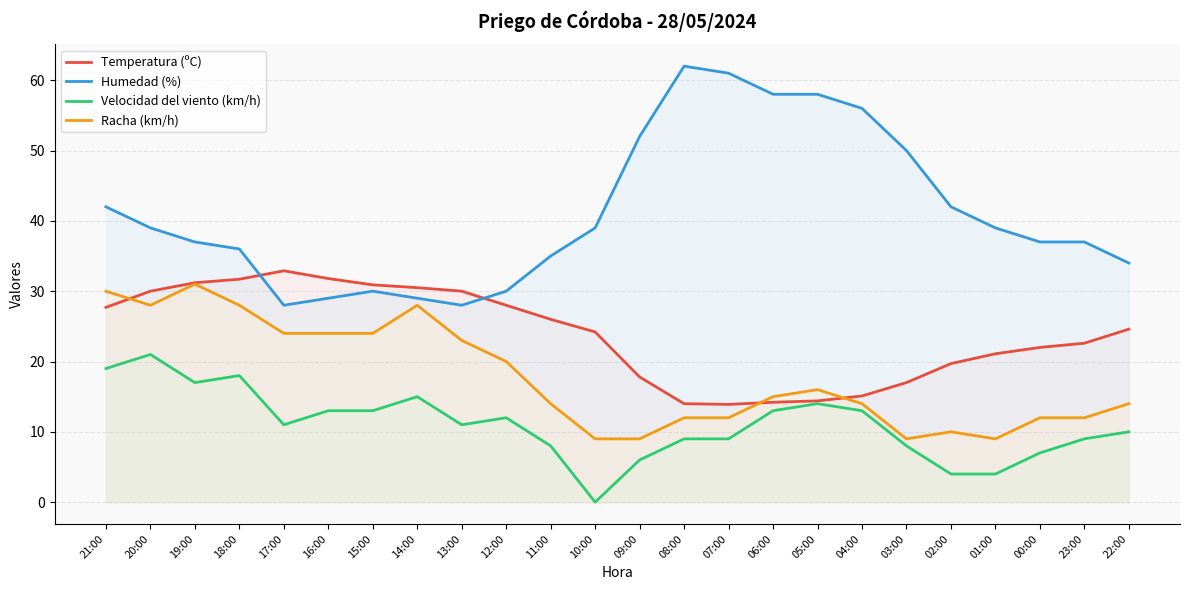

Reading left to right, list all the values displayed in this chart.

Temperatura (ºC): 21:00=27.7	20:00=30.0	19:00=31.2	18:00=31.7	17:00=32.9	16:00=31.8	15:00=30.9	14:00=30.5	13:00=30.0	12:00=28.0	11:00=26.0	10:00=24.2	09:00=17.8	08:00=14.0	07:00=13.9	06:00=14.2	05:00=14.4	04:00=15.1	03:00=17.0	02:00=19.7	01:00=21.1	00:00=22.0	23:00=22.6	22:00=24.6
Humedad (%): 21:00=42.0	20:00=39.0	19:00=37.0	18:00=36.0	17:00=28.0	16:00=29.0	15:00=30.0	14:00=29.0	13:00=28.0	12:00=30.0	11:00=35.0	10:00=39.0	09:00=52.0	08:00=62.0	07:00=61.0	06:00=58.0	05:00=58.0	04:00=56.0	03:00=50.0	02:00=42.0	01:00=39.0	00:00=37.0	23:00=37.0	22:00=34.0
Velocidad del viento (km/h): 21:00=19.0	20:00=21.0	19:00=17.0	18:00=18.0	17:00=11.0	16:00=13.0	15:00=13.0	14:00=15.0	13:00=11.0	12:00=12.0	11:00=8.0	10:00=0.0	09:00=6.0	08:00=9.0	07:00=9.0	06:00=13.0	05:00=14.0	04:00=13.0	03:00=8.0	02:00=4.0	01:00=4.0	00:00=7.0	23:00=9.0	22:00=10.0
Racha (km/h): 21:00=30.0	20:00=28.0	19:00=31.0	18:00=28.0	17:00=24.0	16:00=24.0	15:00=24.0	14:00=28.0	13:00=23.0	12:00=20.0	11:00=14.0	10:00=9.0	09:00=9.0	08:00=12.0	07:00=12.0	06:00=15.0	05:00=16.0	04:00=14.0	03:00=9.0	02:00=10.0	01:00=9.0	00:00=12.0	23:00=12.0	22:00=14.0